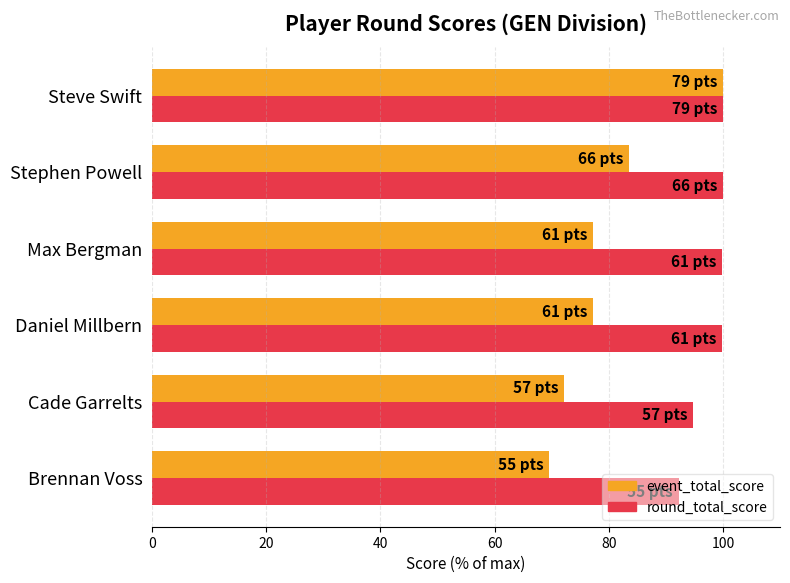

How many distinct data groups are displayed?

2